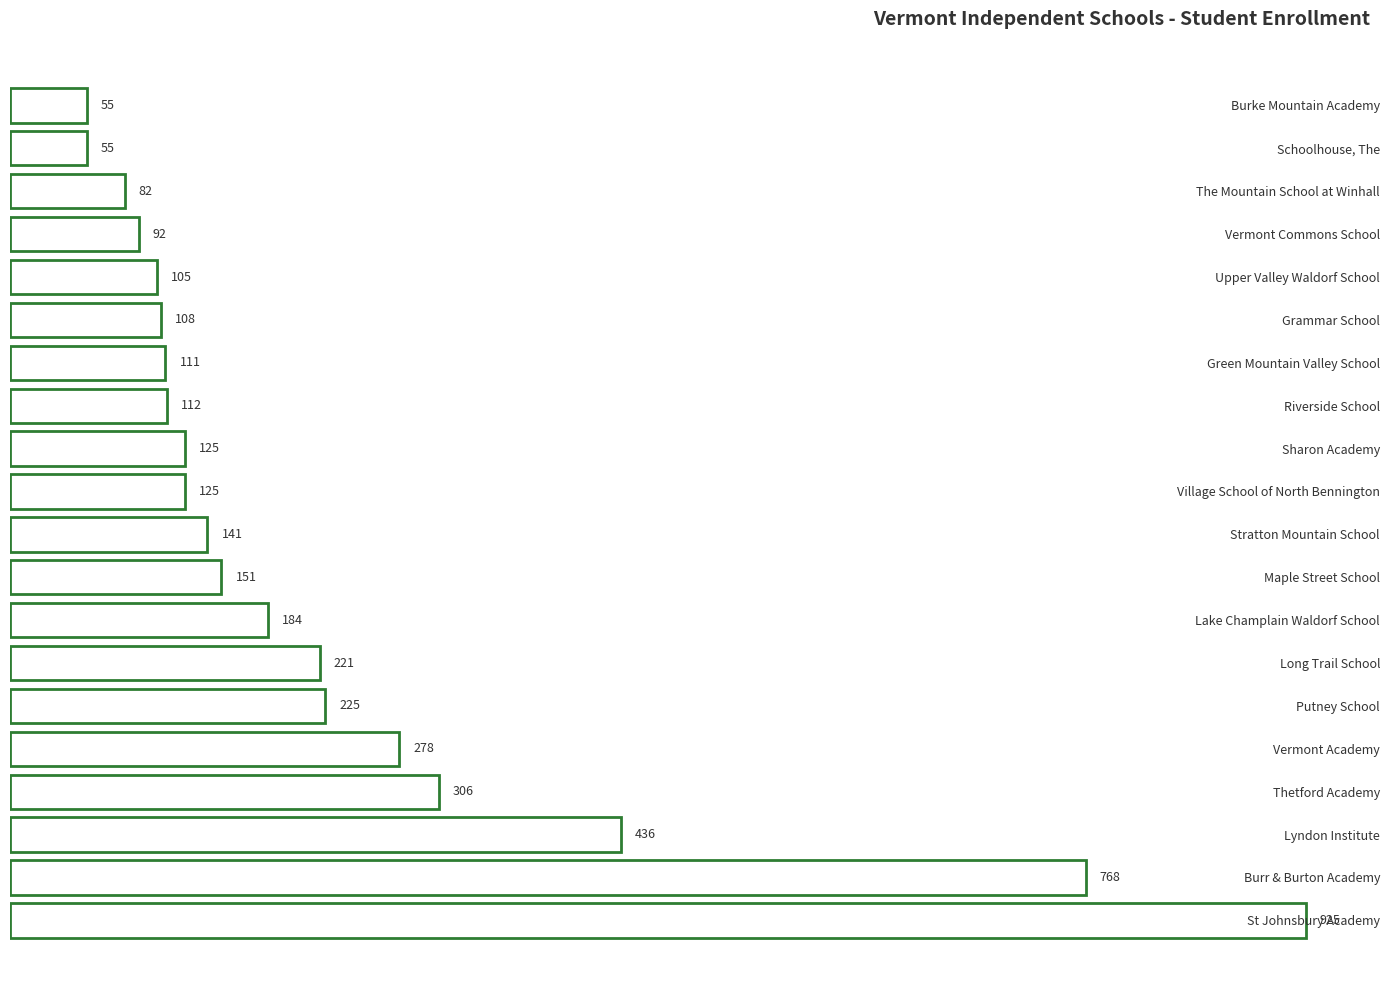

At which label is the value closest to 490?

Lyndon Institute